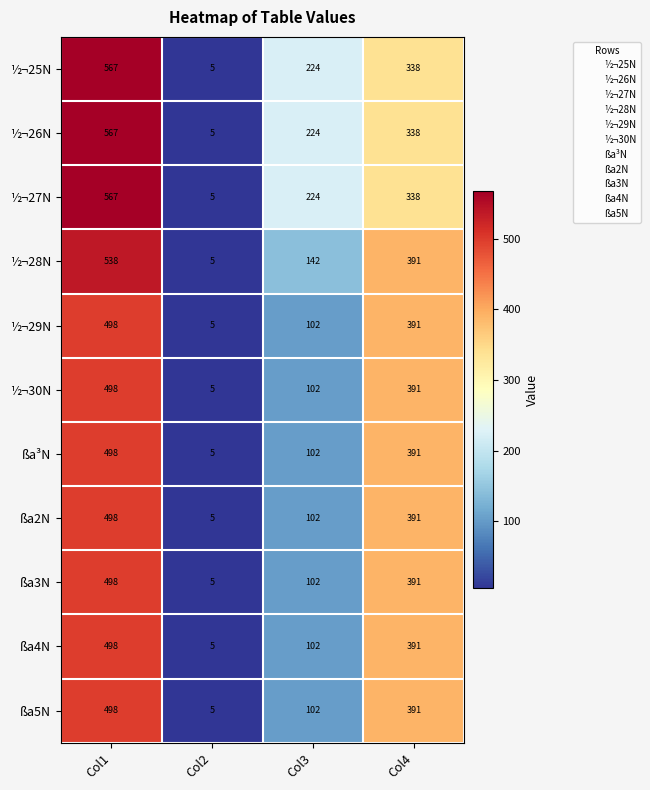

Is the value of ßa4N at Col2 greater than the value of ßa2N at Col3?

No